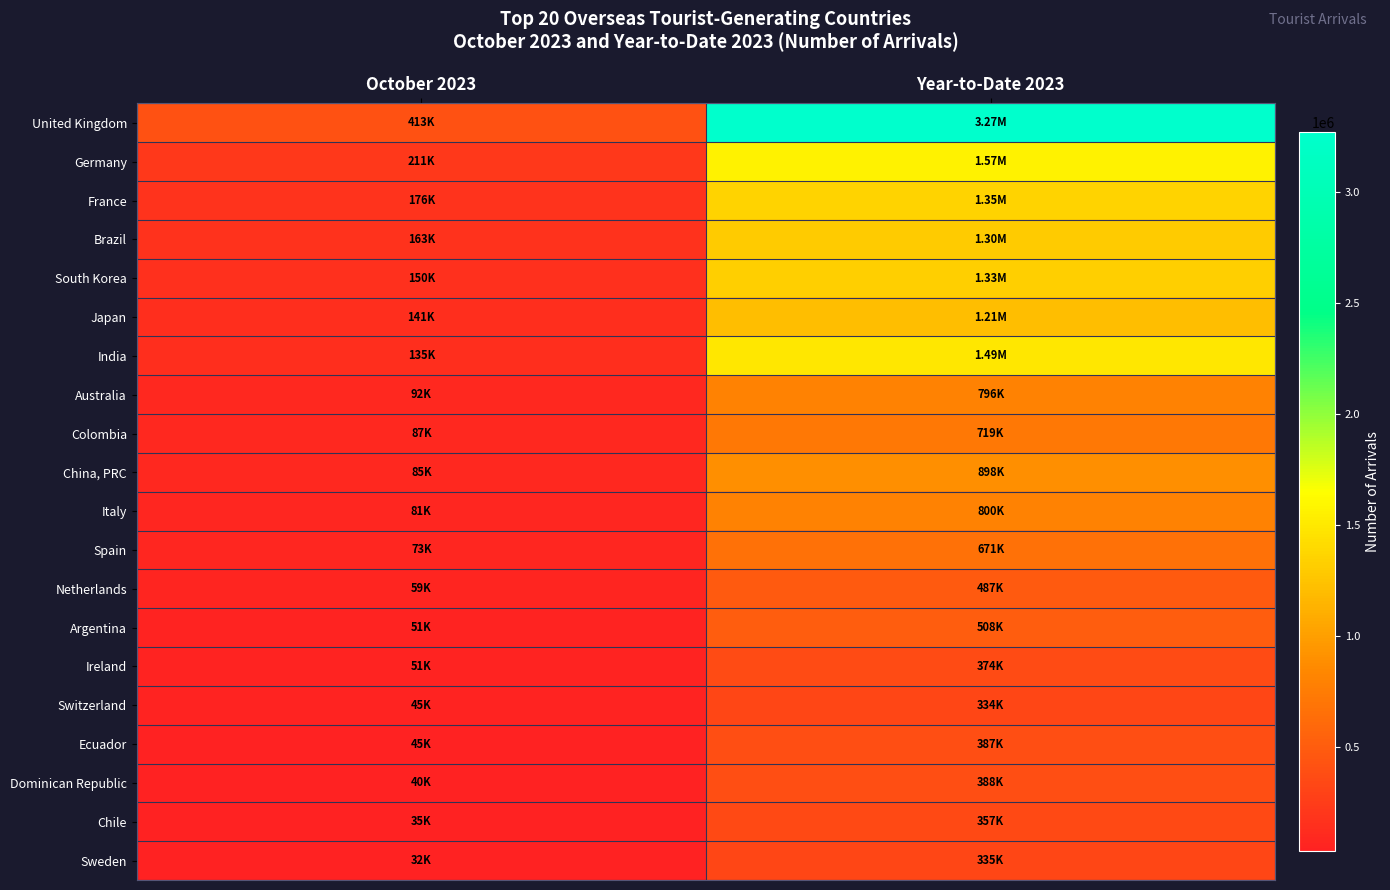

Rank the series at October 2023 from lowest to highest value.

Sweden, Chile, Dominican Republic, Ecuador, Switzerland, Ireland, Argentina, Netherlands, Spain, Italy, China, PRC, Colombia, Australia, India, Japan, South Korea, Brazil, France, Germany, United Kingdom